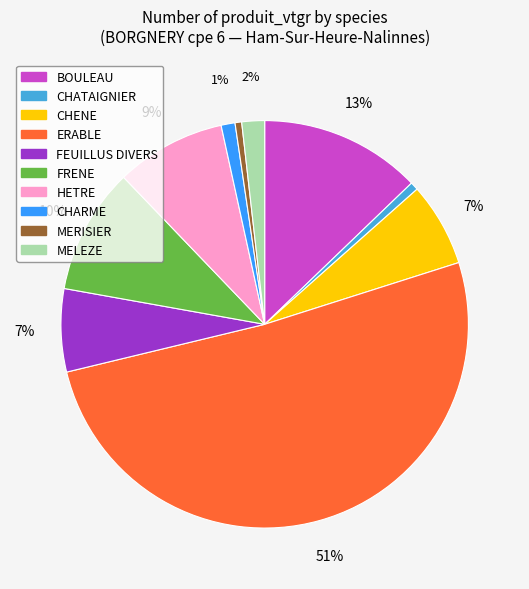

How many slices are in this pie chart?

10